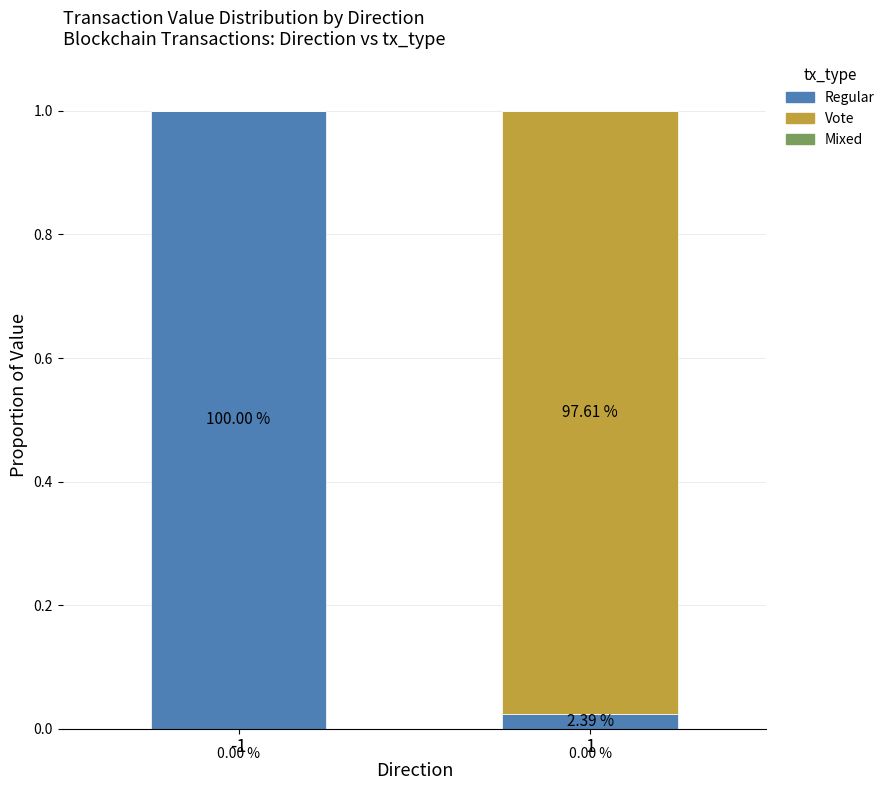

True or false: Regular has a value of 0.0 at 1.

False